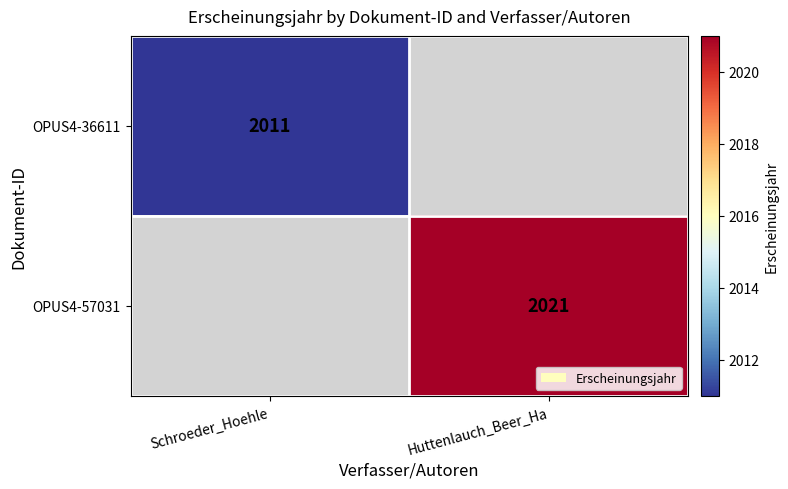

Which series has the widest spread of values?

OPUS4-57031